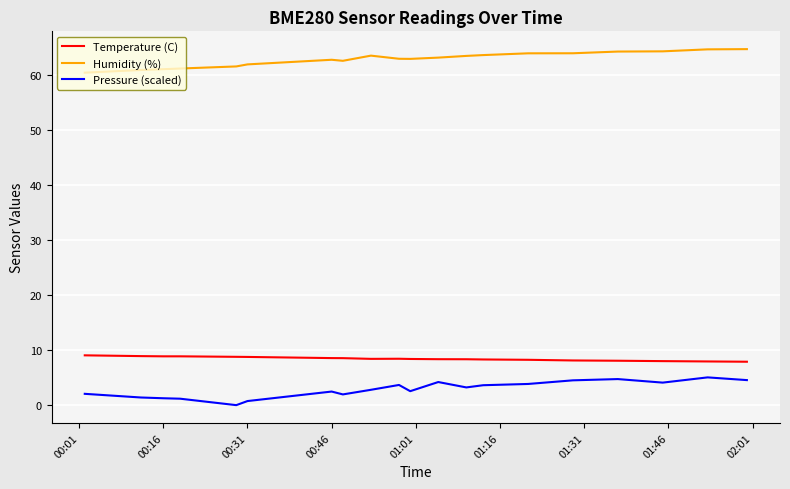

Rank the series by their maximum value, from lowest to highest.

Pressure (scaled), Temperature (C), Humidity (%)